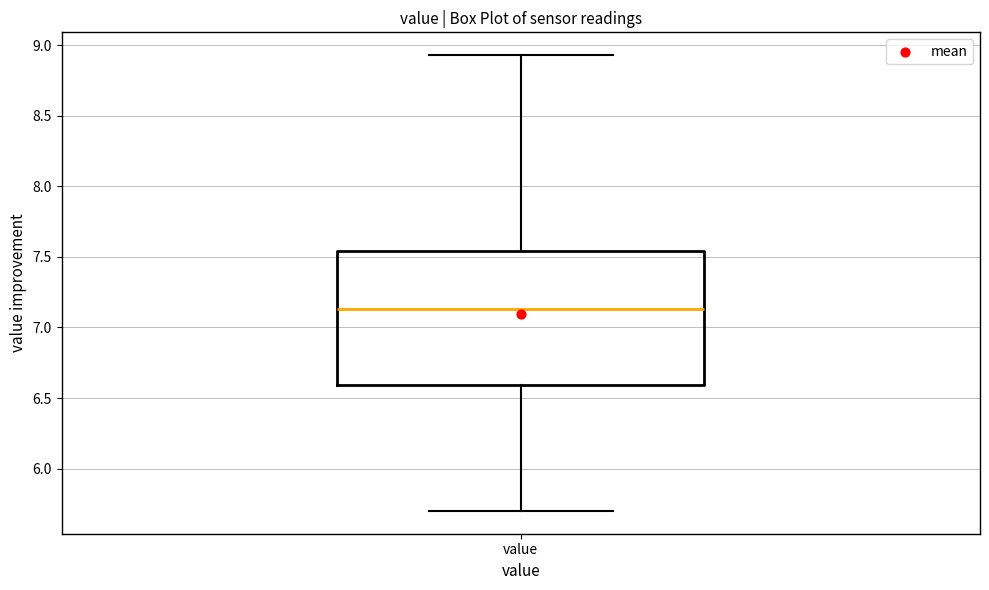

Where does the upper whisker of the box for value end on the y-axis? The values are not printed on the chart, so give them approximately, as read against the axis.

8.95